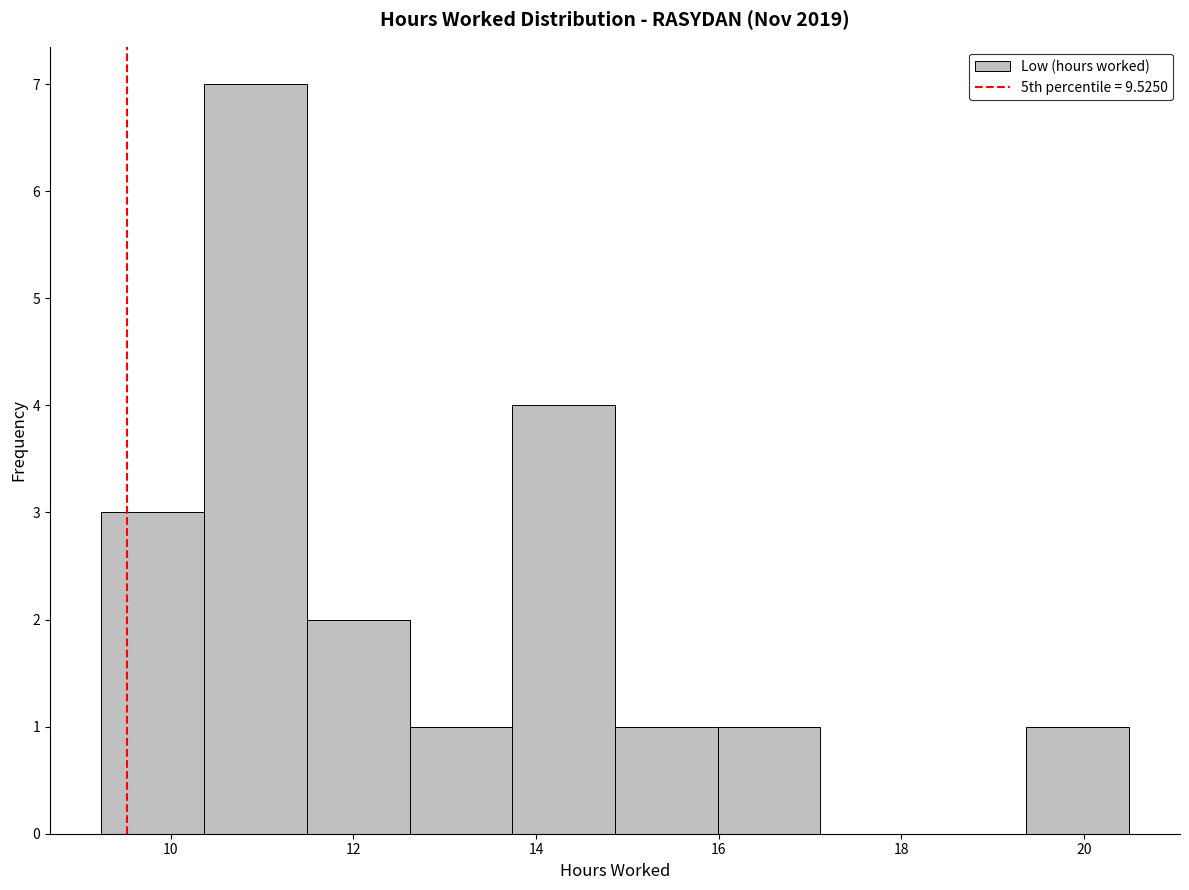

What is the height of the bar covering 16.0 to 17.2 on the x-axis? Neither the bar edges nor the heights are printed on the chart, so give them approximately, as read against the axes.

1